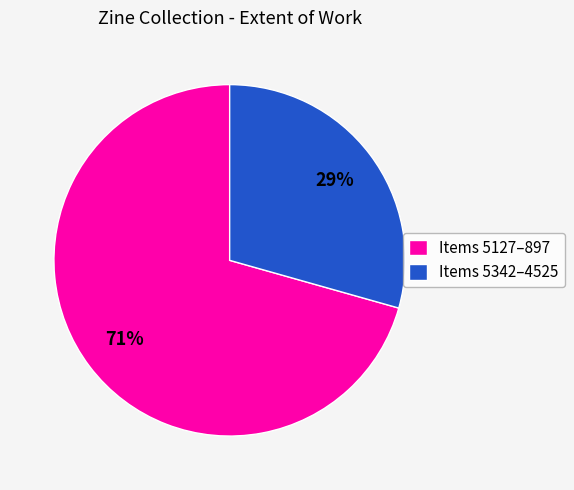

True or false: Items 5342–4525 accounts for 39% of the total.

False